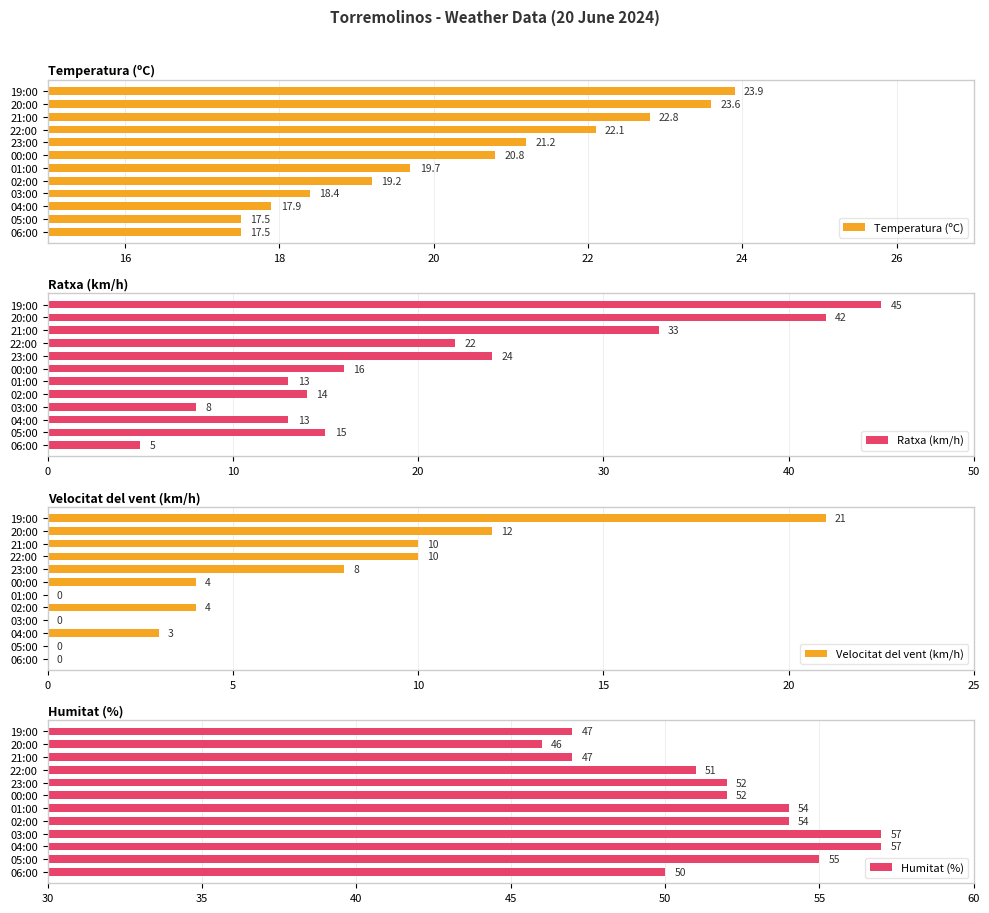

Reading right to left, transcribe all the data shown in this chart.

Temperatura (ºC): 23.9	23.6	22.8	22.1	21.2	20.8	19.7	19.2	18.4	17.9	17.5	17.5
Ratxa (km/h): 45.0	42.0	33.0	22.0	24.0	16.0	13.0	14.0	8.0	13.0	15.0	5.0
Velocitat del vent (km/h): 21.0	12.0	10.0	10.0	8.0	4.0	0.0	4.0	0.0	3.0	0.0	0.0
Humitat (%): 47.0	46.0	47.0	51.0	52.0	52.0	54.0	54.0	57.0	57.0	55.0	50.0